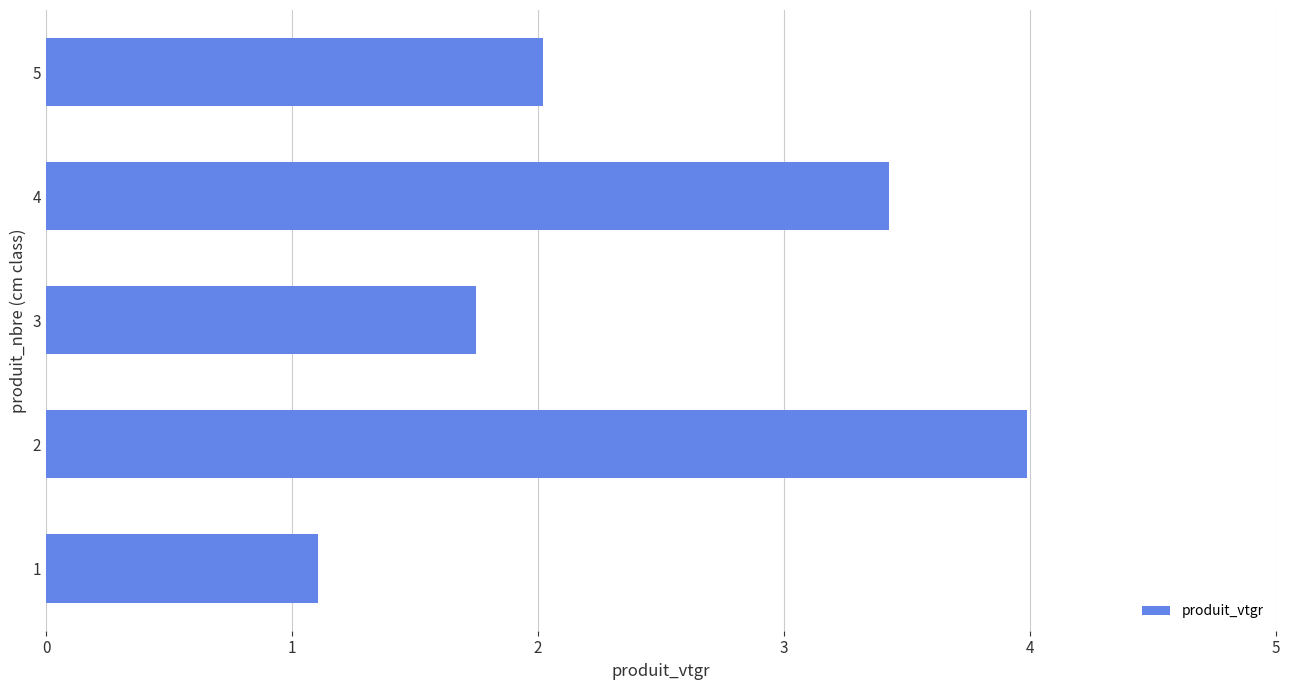

What is the greatest value displayed?

4.0